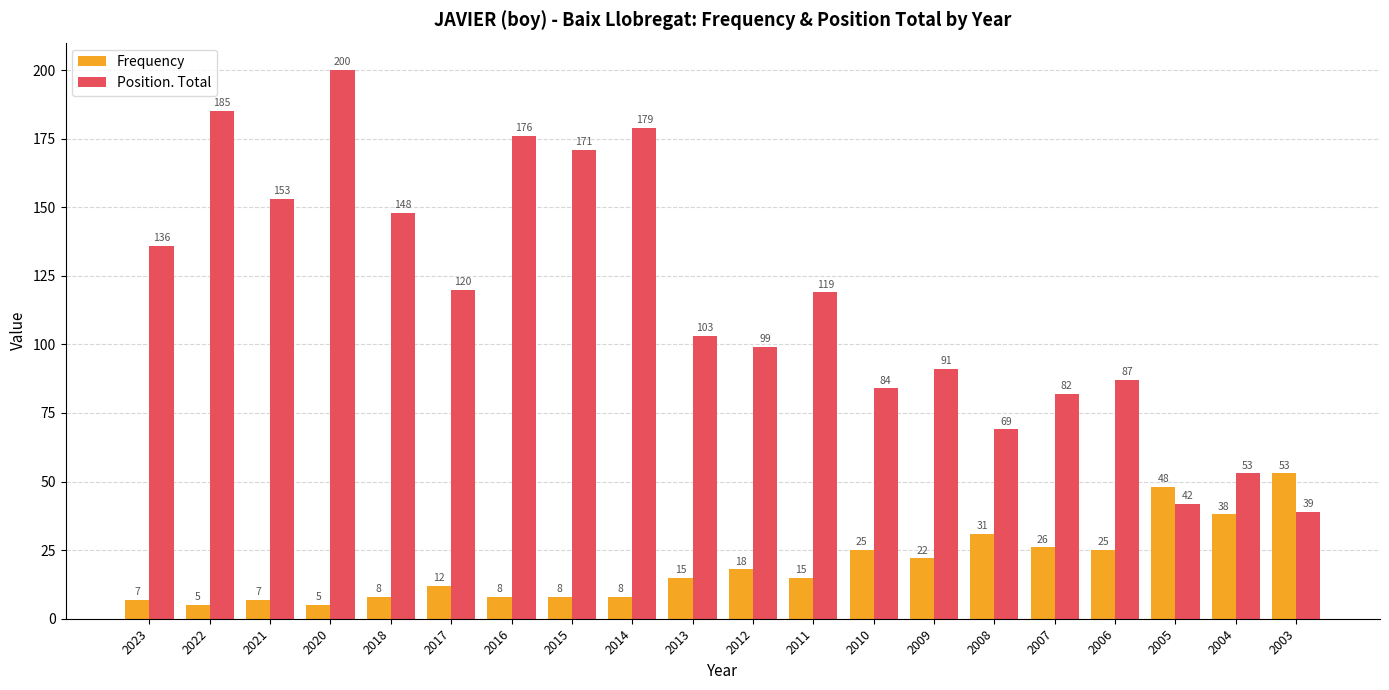

Where does the Position. Total series first go above 119?

2023